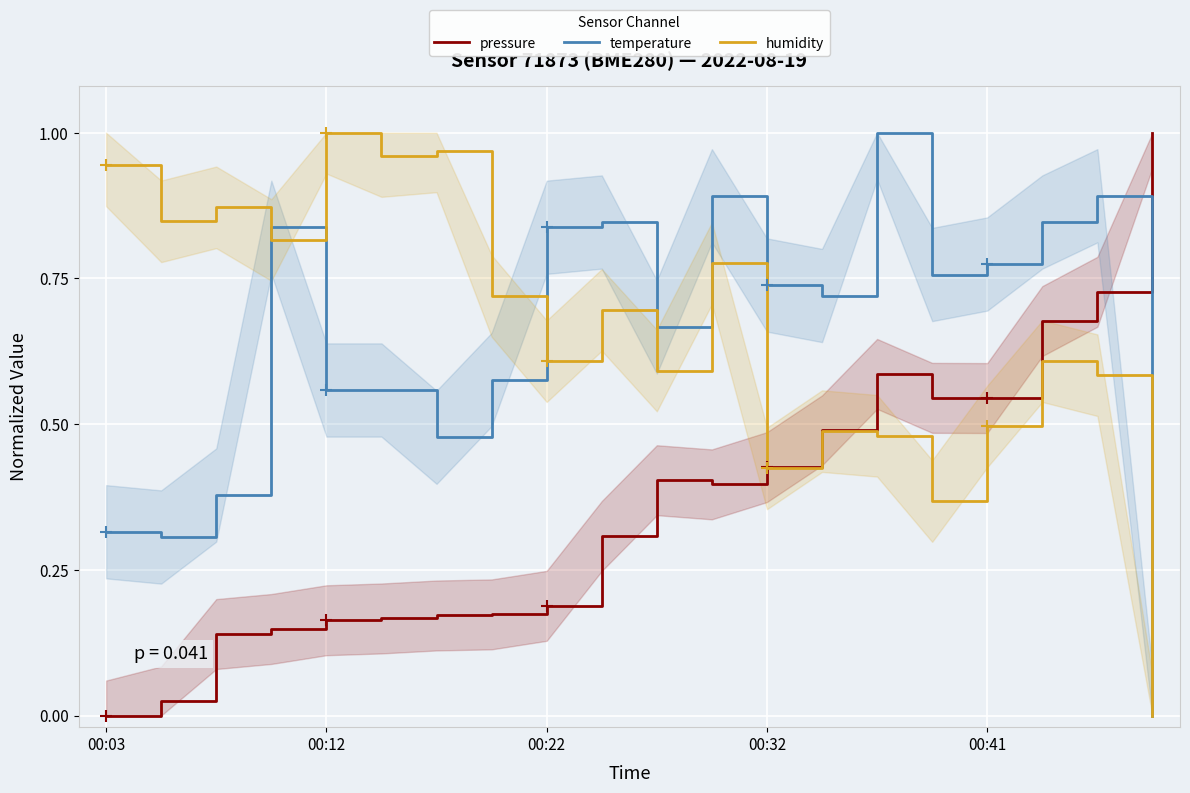

How many times do temperature and pressure cross each other?

1